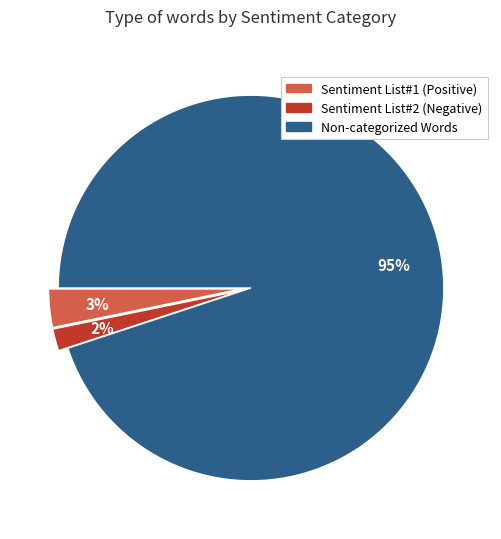

To the nearest percent, what is the difference between the largest and smallest slice percentages?

93%